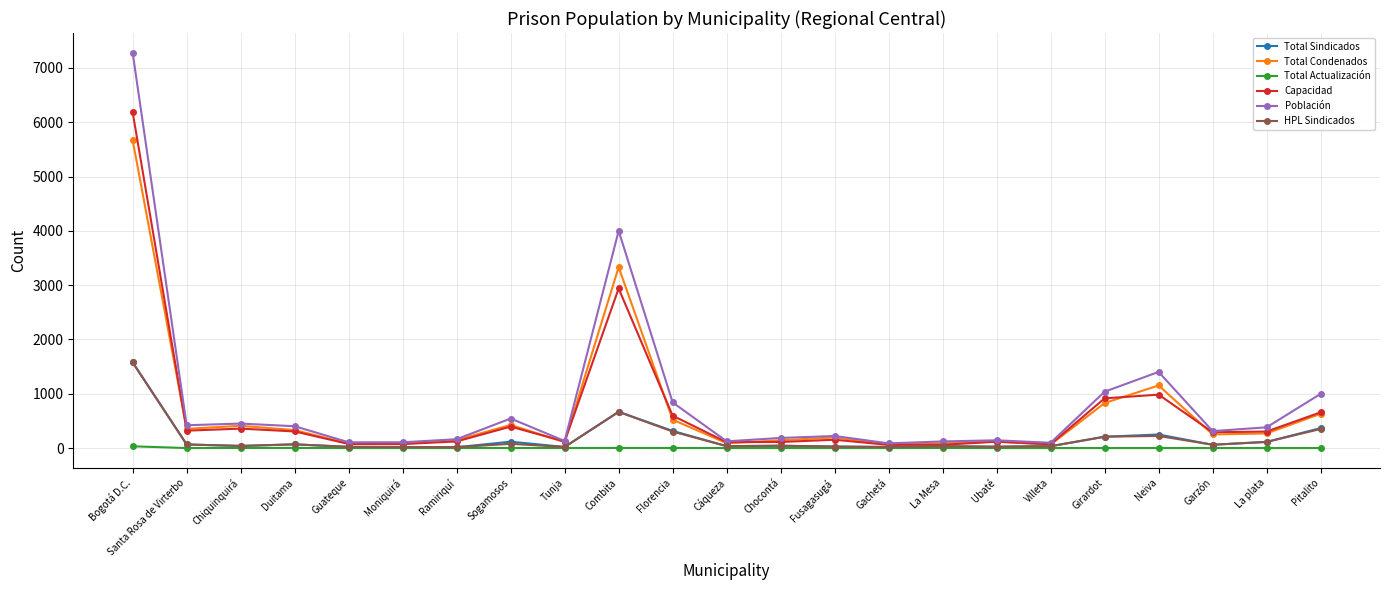

What is the value of the Total Condenados point at the 5th from the left?

84